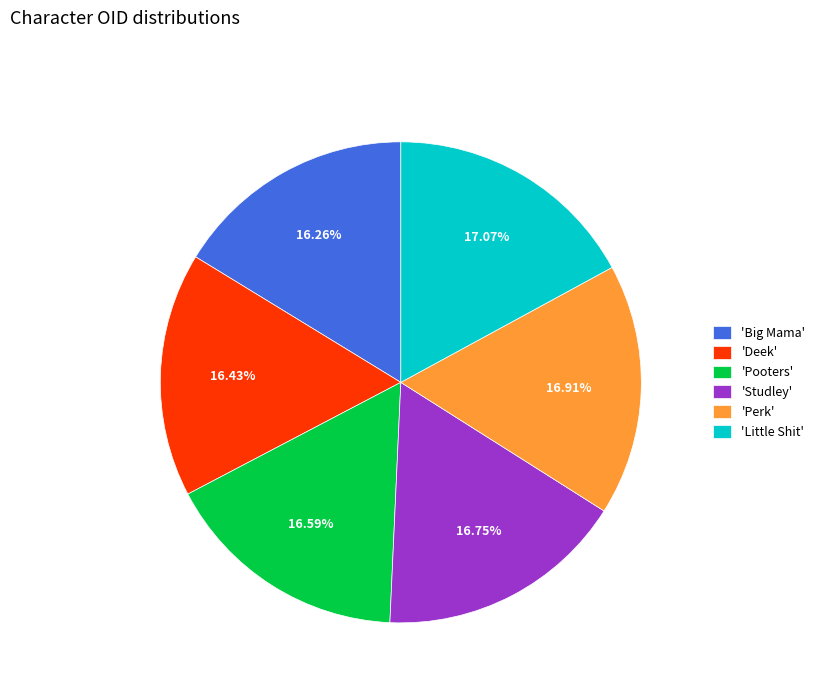

Is 'Deek' the majority of the pie?

No